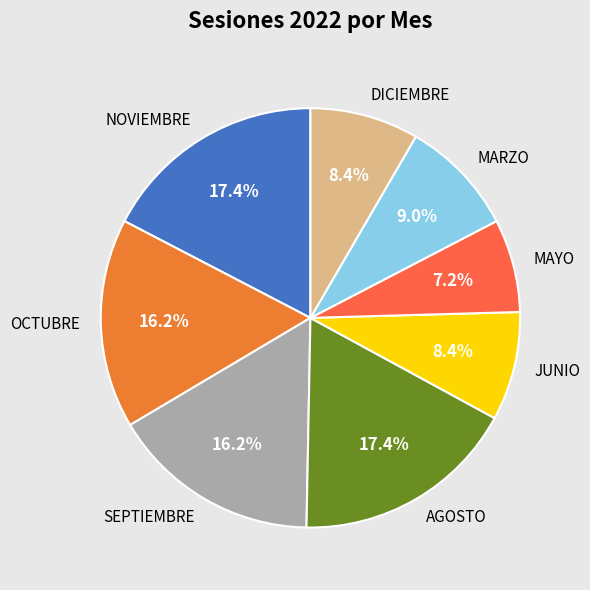

What is the smallest slice in the pie chart?

MAYO